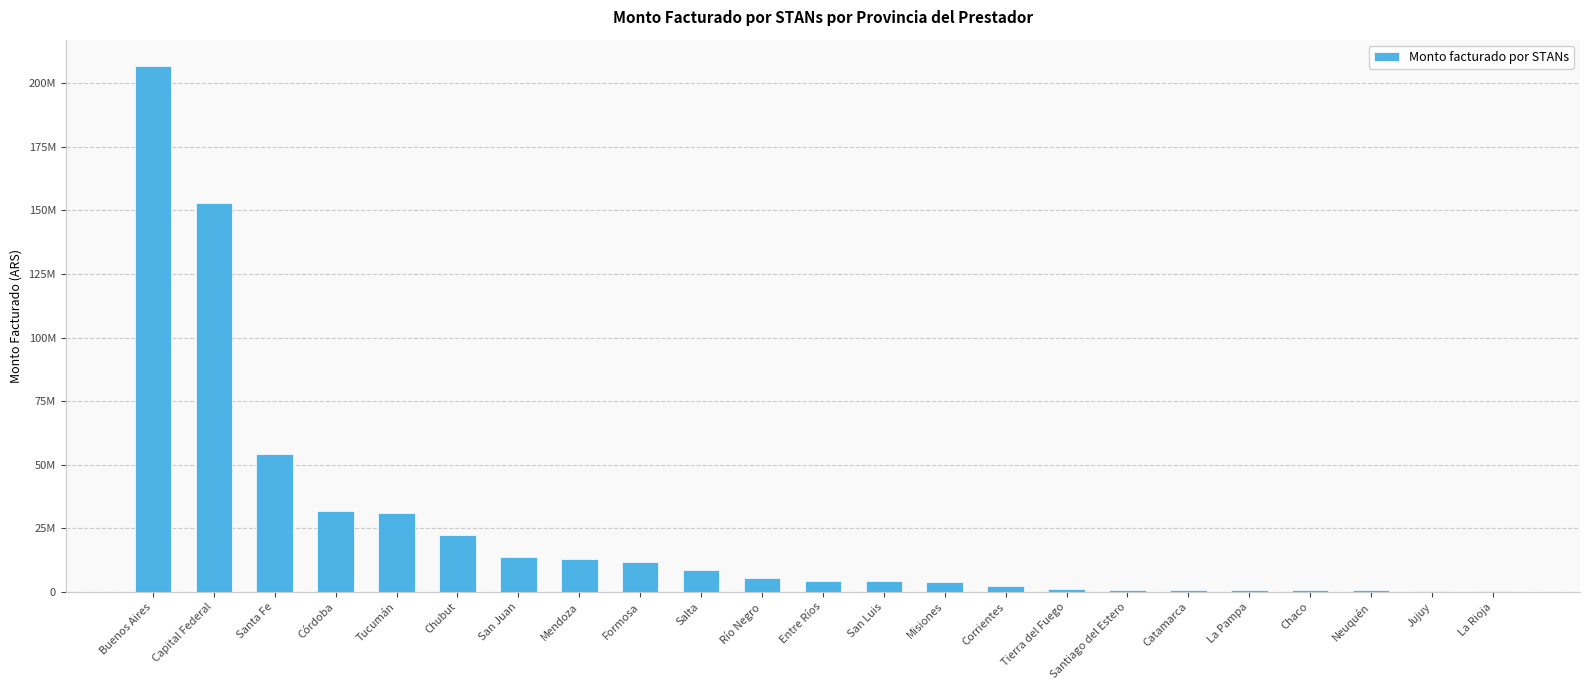

What is the label of the 1st bar from the left?

Buenos Aires